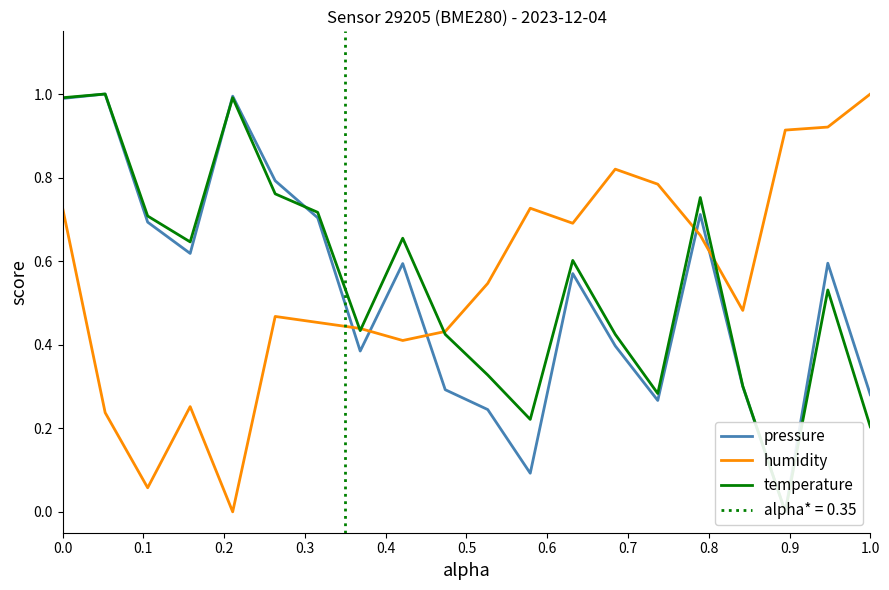

In pressure, how many points are higher than both neighbors (excluding endpoints)?

6